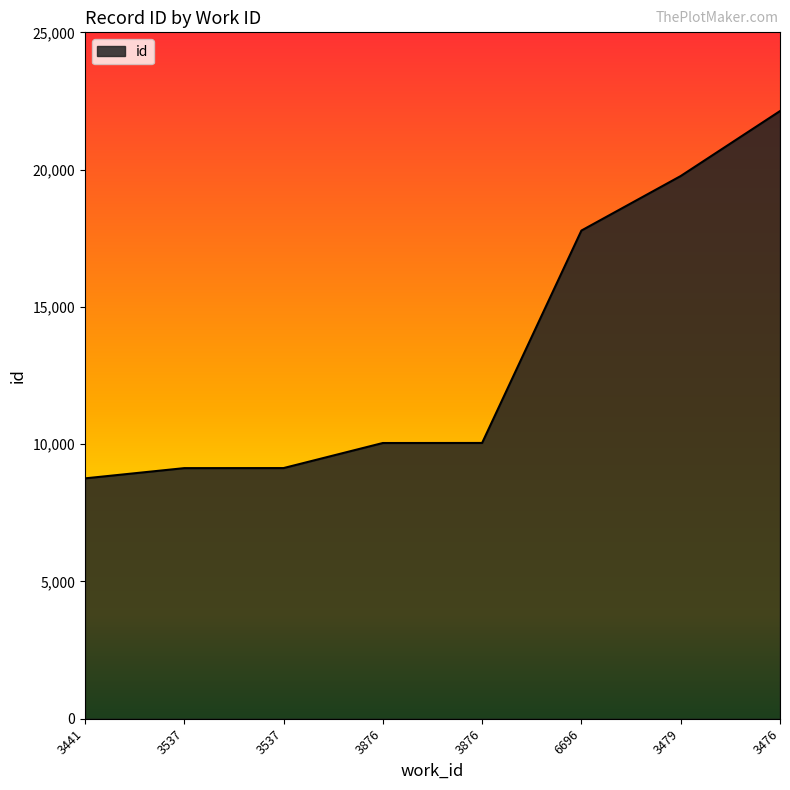

What is the difference between the maximum and minimum values?

13378